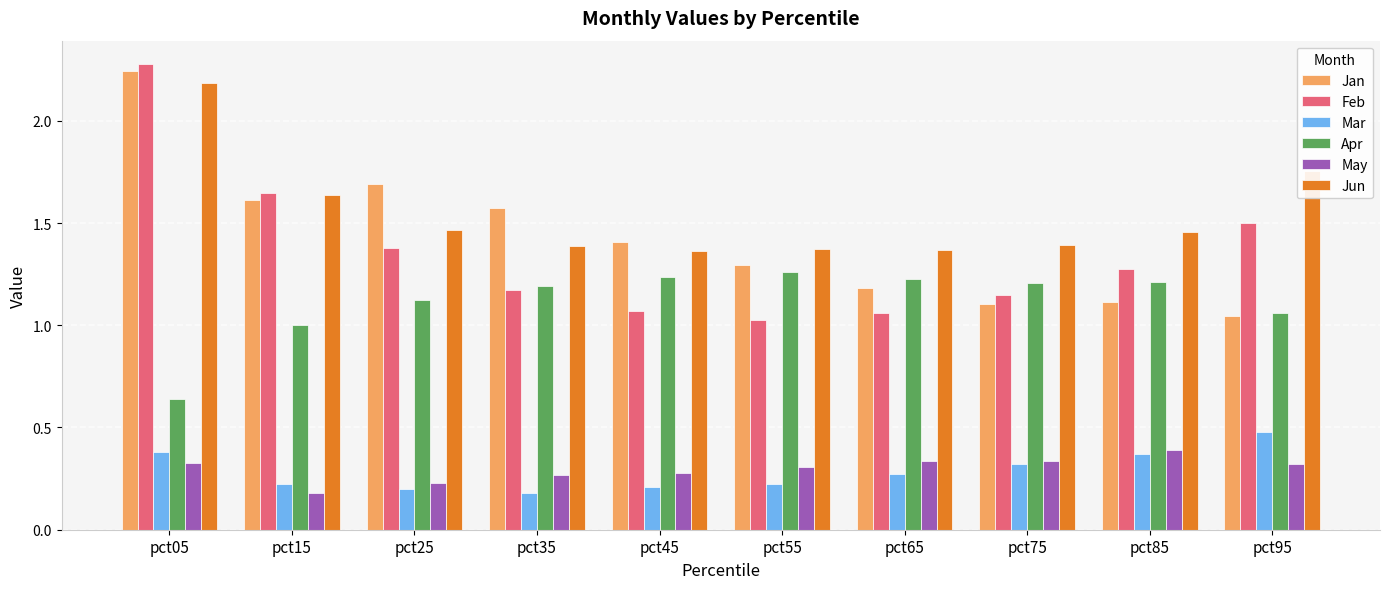

Count the Jun values in the range 1 to 2.

9